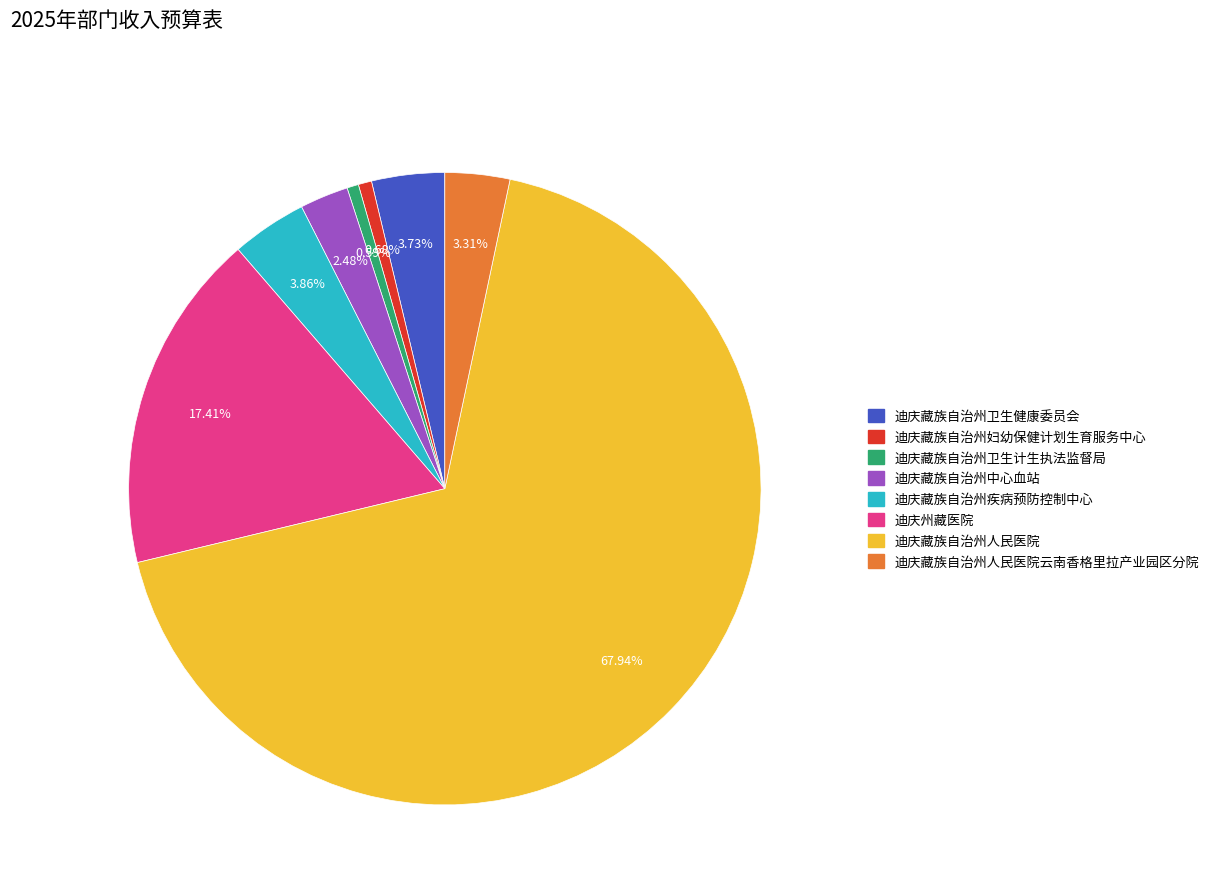

To the nearest percent, what is the average slice percentage?

12%